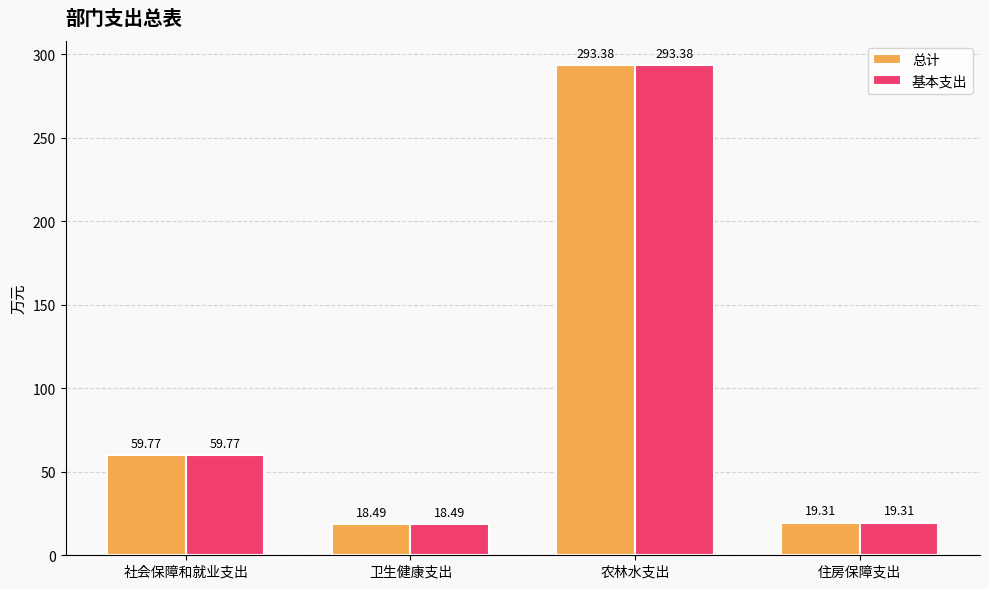

At how many categories does at least one series exceed 170?

1